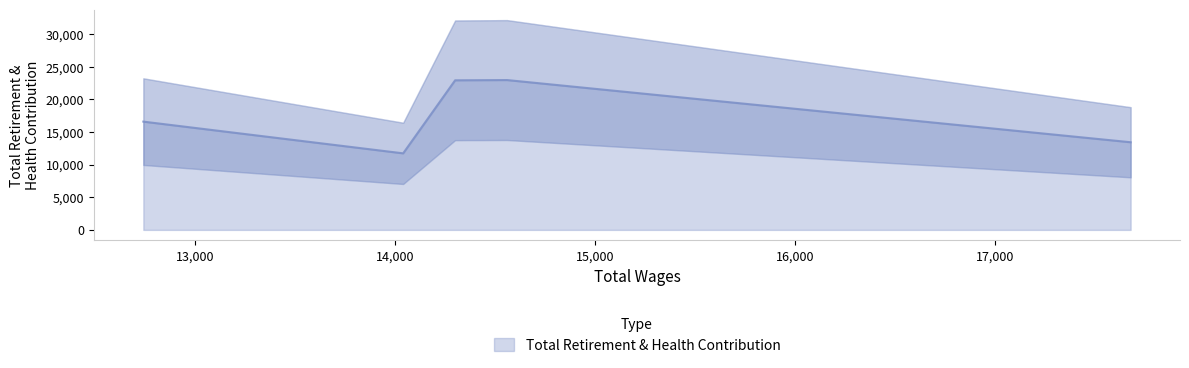

How many data points does each series have?

5